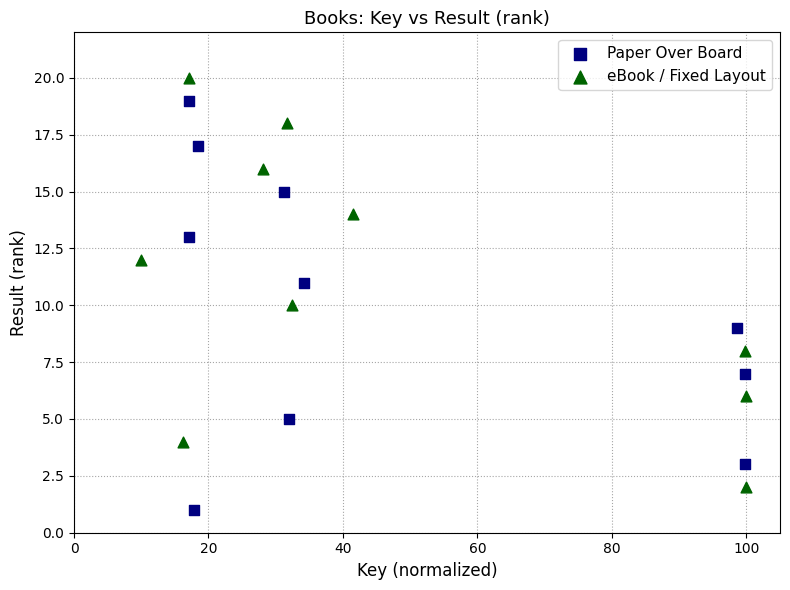

Which series reaches the minimum Y coordinate?

Paper Over Board